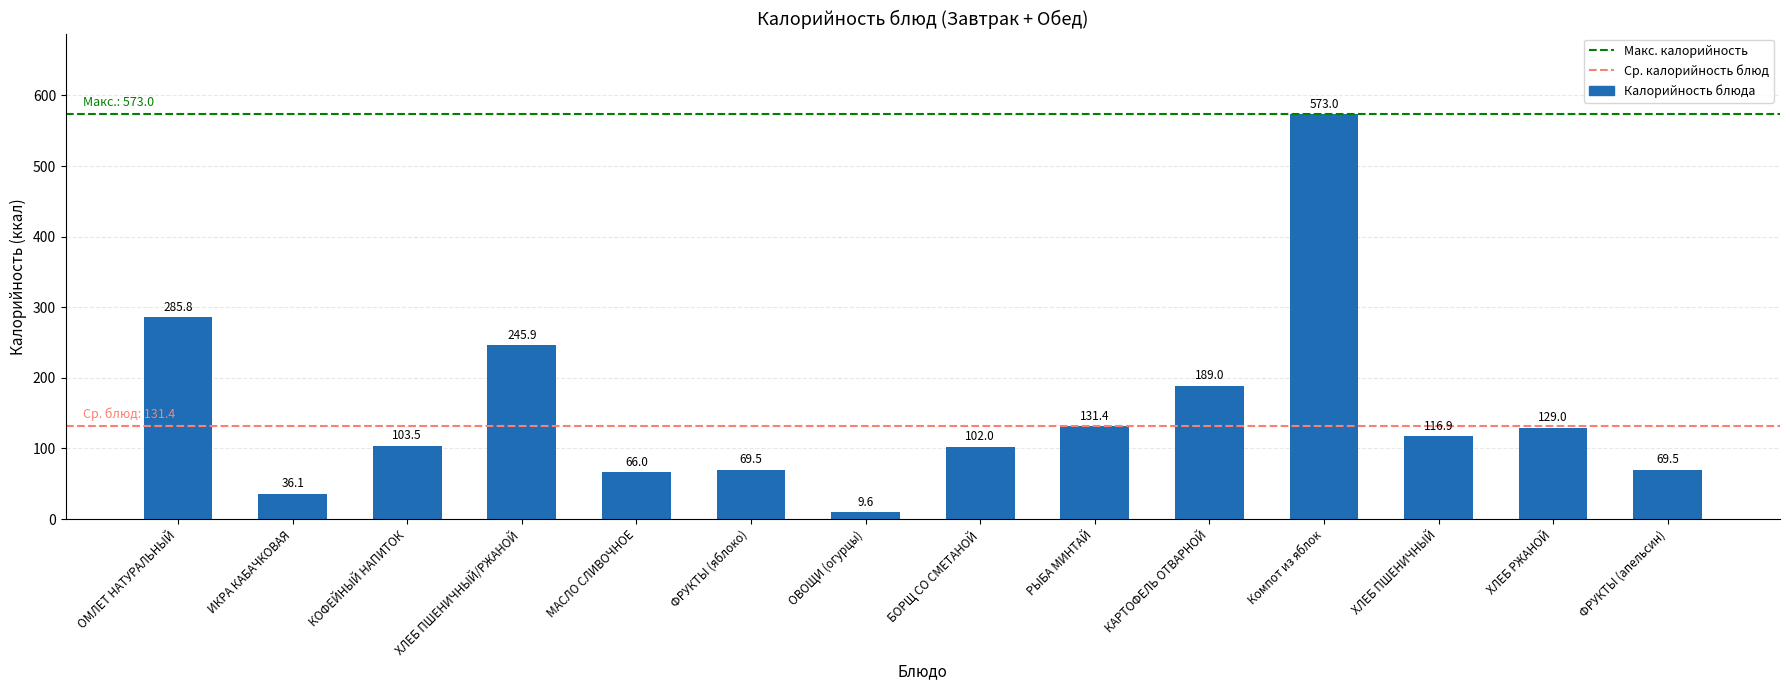

Is it true that the value at ФРУКТЫ (яблоко) is 106.1?

False